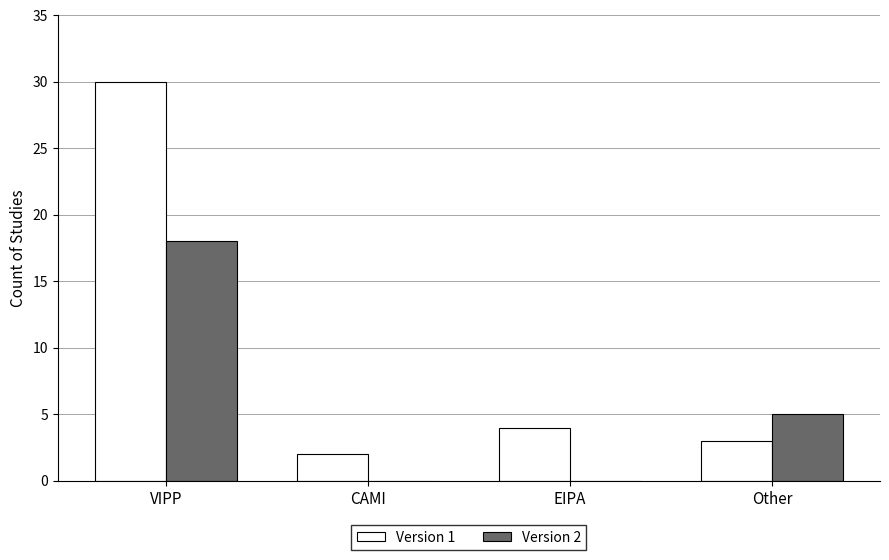

Which series changed the most between VIPP and CAMI?

Version 1